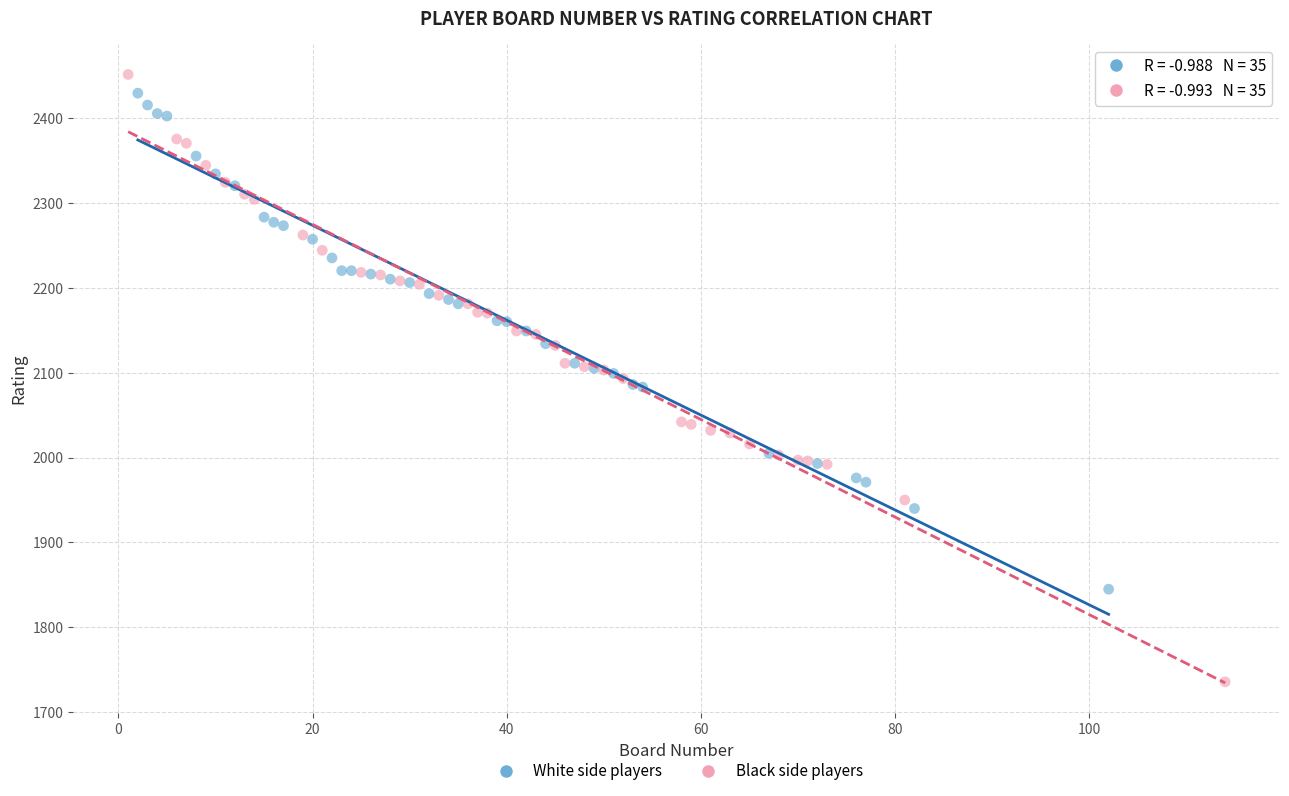

Which series has the widest spread of Y values?

Black side players